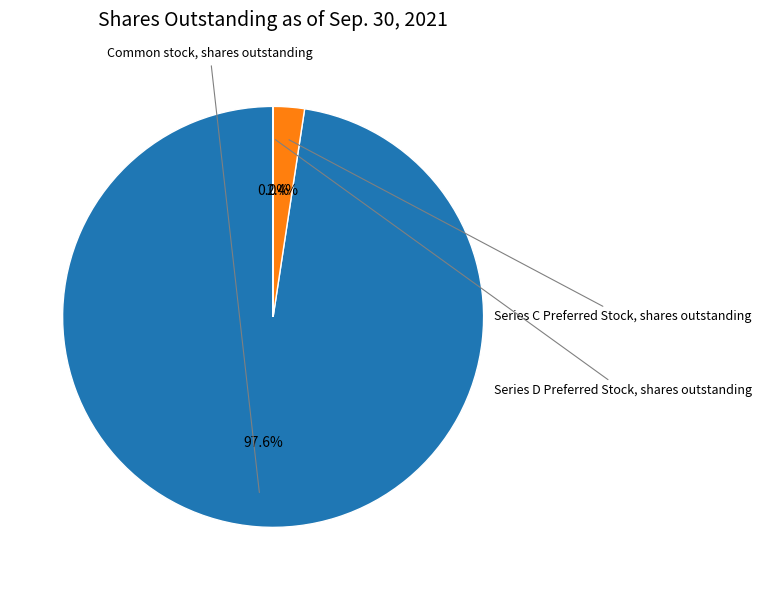

Does any single category account for the majority?

Yes